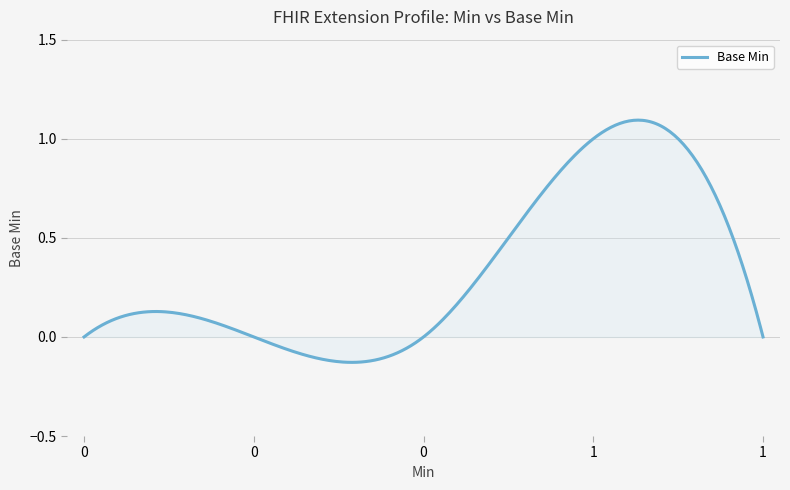

What is the difference between the maximum and minimum values?

1.2